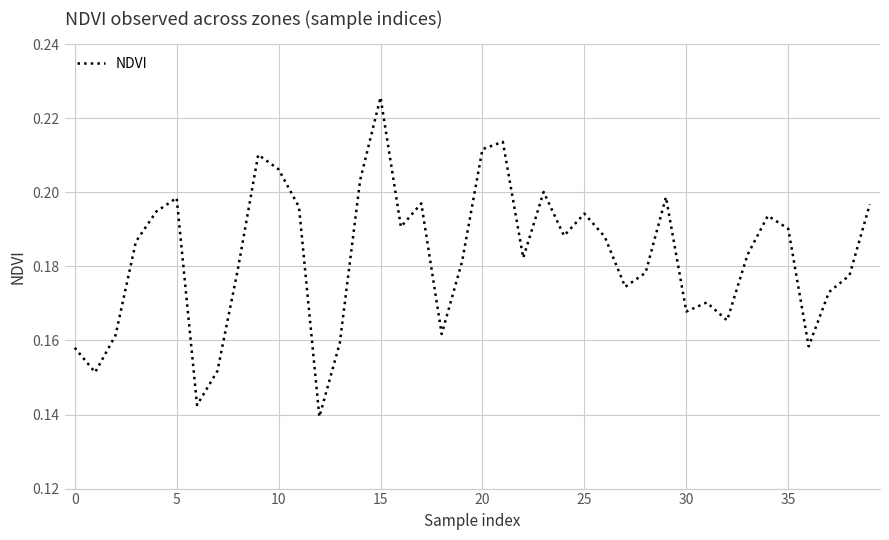

Is this an area chart (filled region under the line)?

No